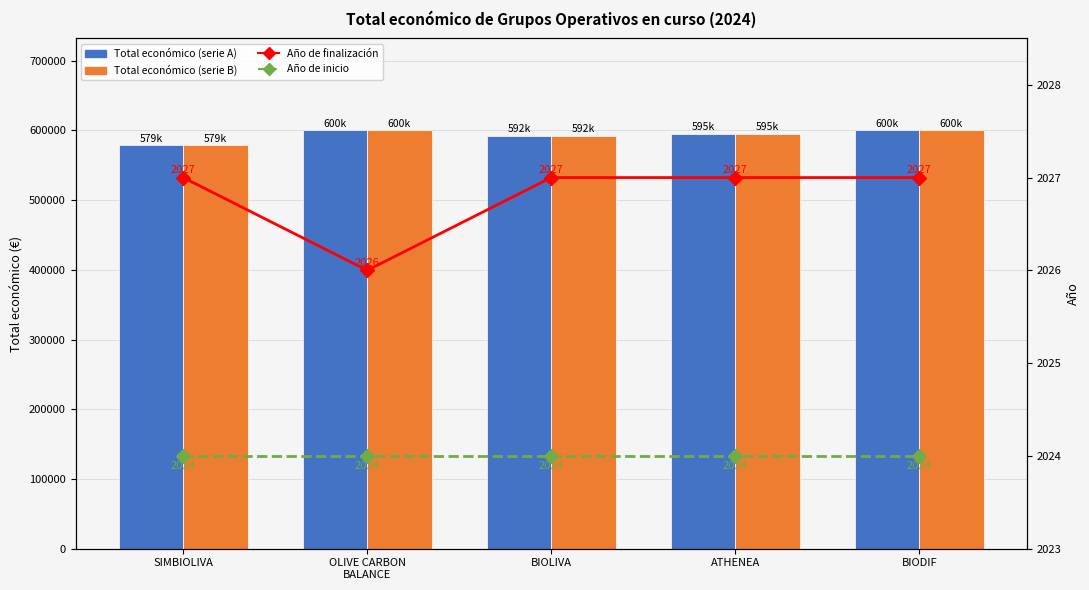

How many series are shown in this chart?

4